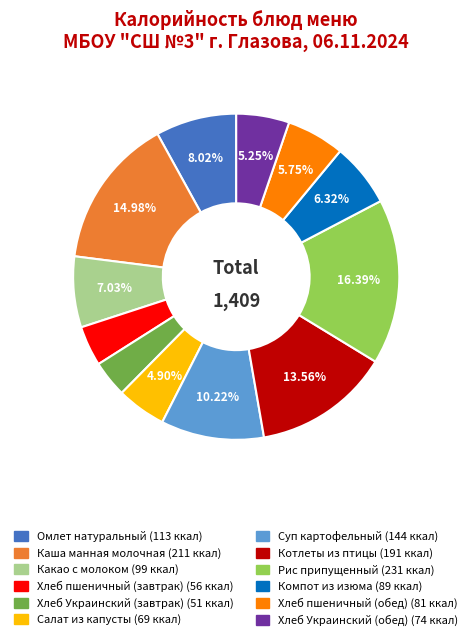

What percentage is the Каша манная молочная slice, to the nearest percent?

15%